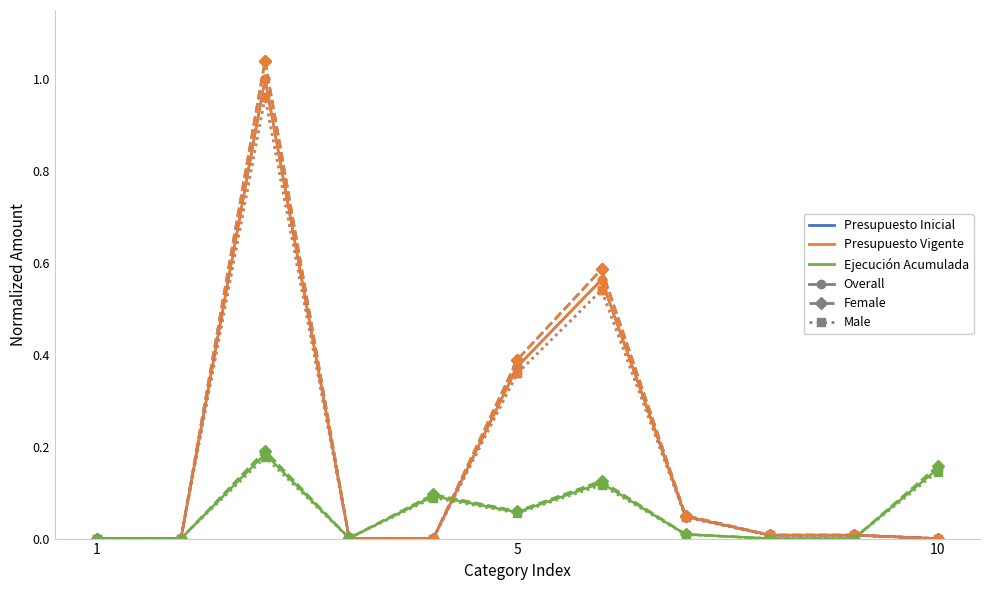

Does the chart have visible grid lines?

No